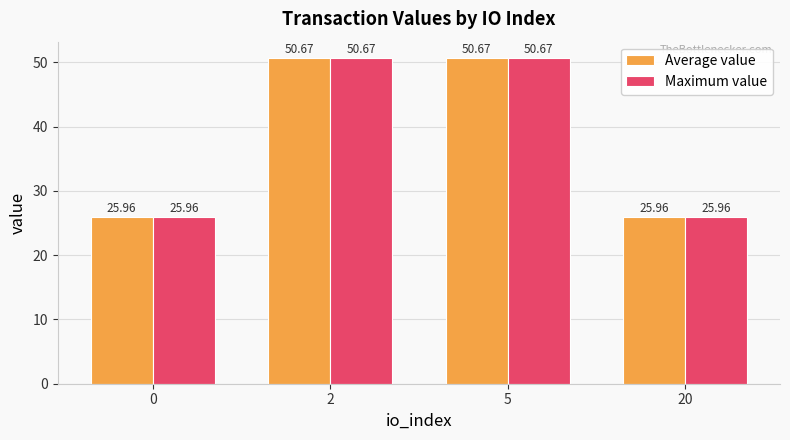

Is the value of Average value at 20 greater than the value of Maximum value at 5?

No